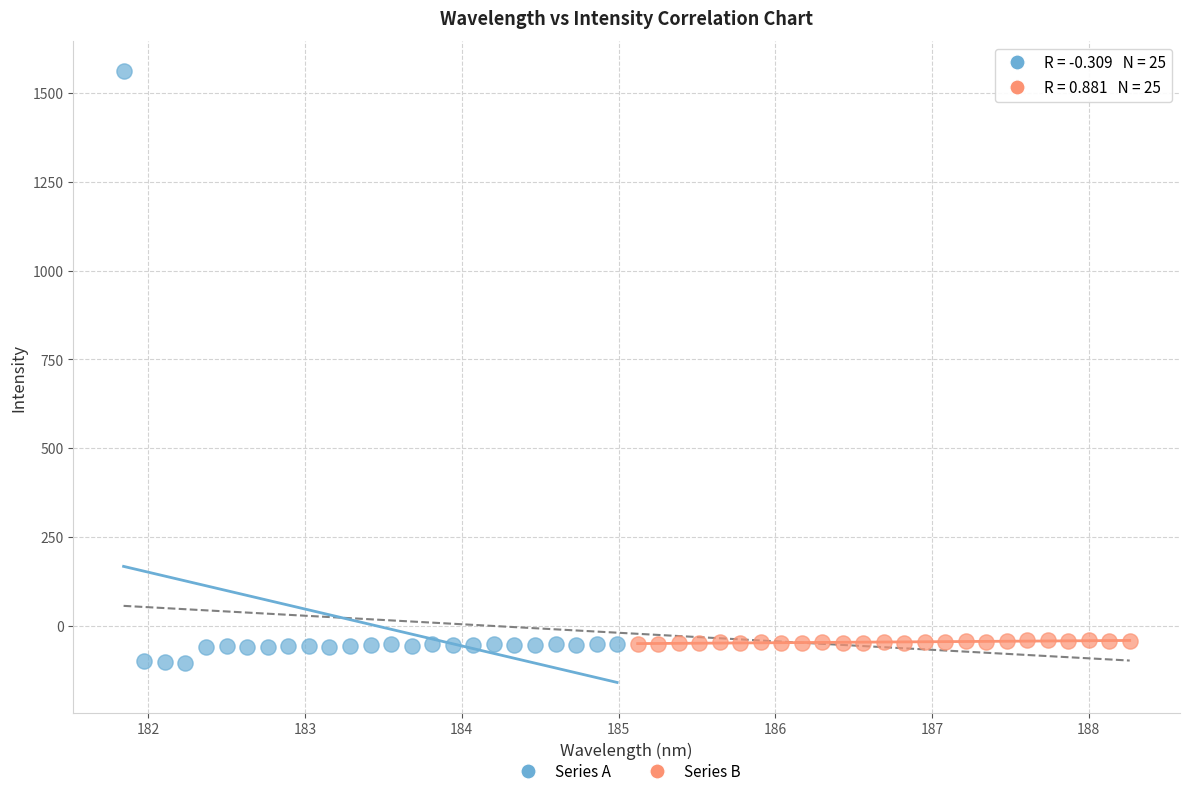

Which series reaches the minimum Y coordinate?

Series A